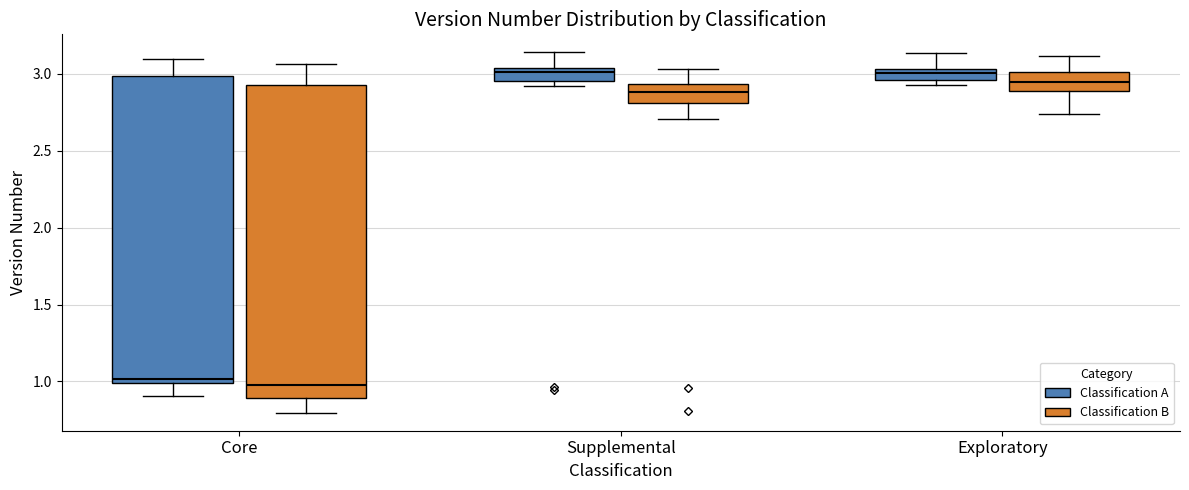

Where is the lower edge of the box for Exploratory (Classification A) on the y-axis? The values are not printed on the chart, so give them approximately, as read against the axis.

2.95